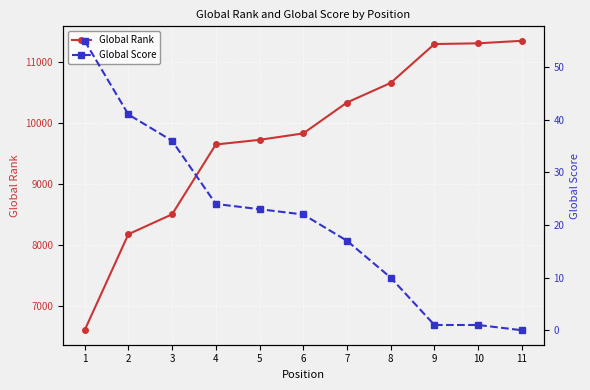

Reading left to right, extract all data points from this chart.

Global Rank: 6611	8180	8505	9646	9722	9827	10332	10652	11287	11299	11340
Global Score: 55	41	36	24	23	22	17	10	1	1	0